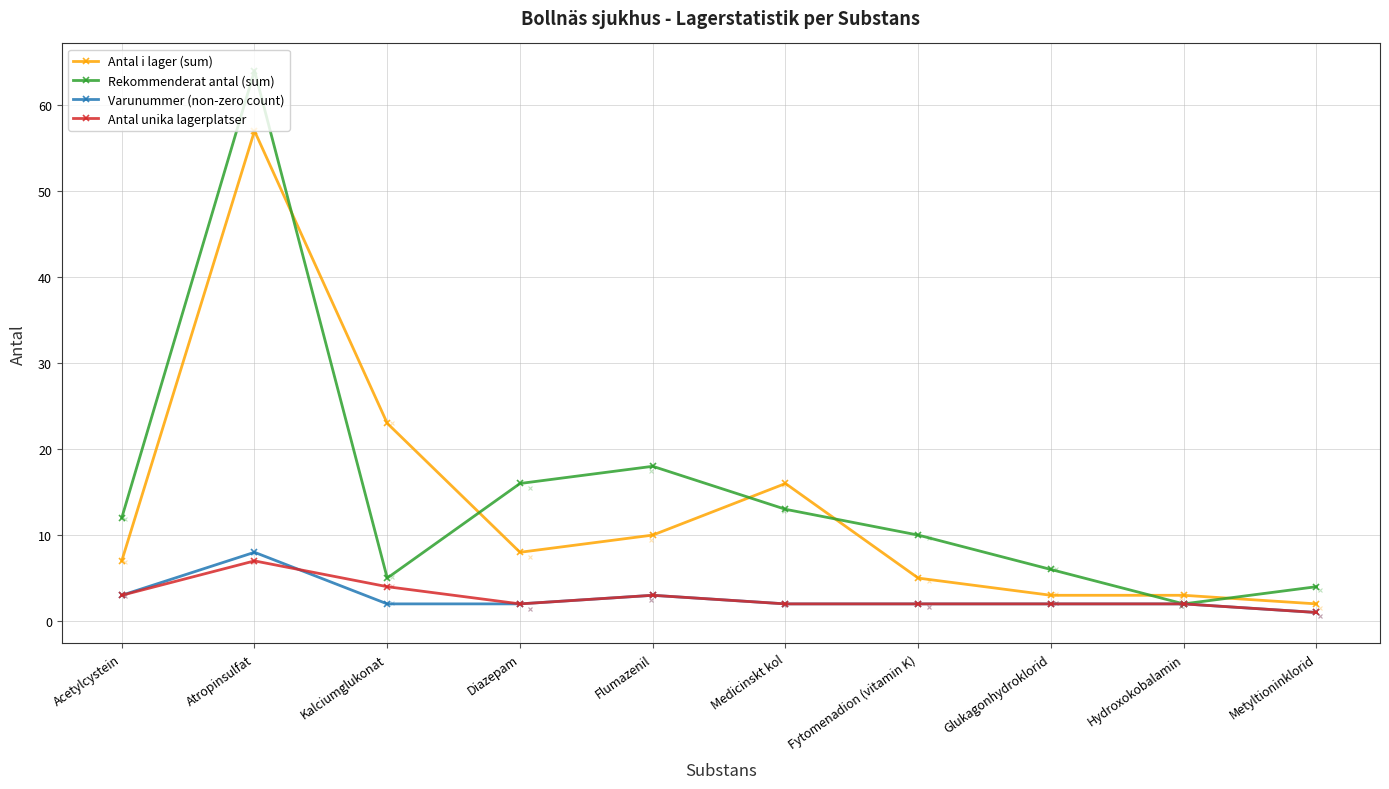

What is the total value across all series at Atropinsulfat?

136